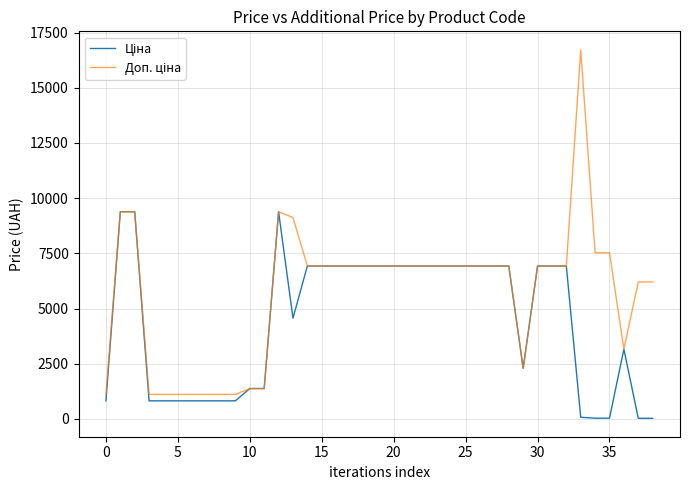

Does the chart display data point markers on the line(s)?

No